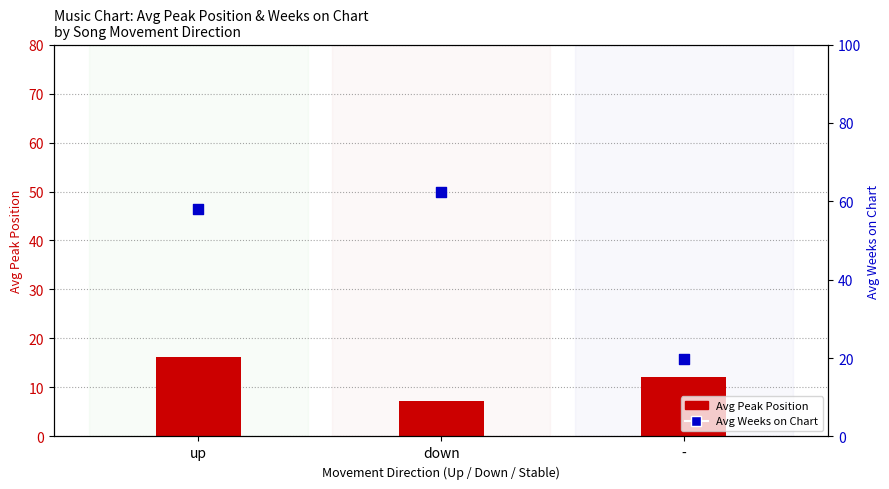

Which series has the largest Y range (max minus min)?

Avg Weeks on Chart